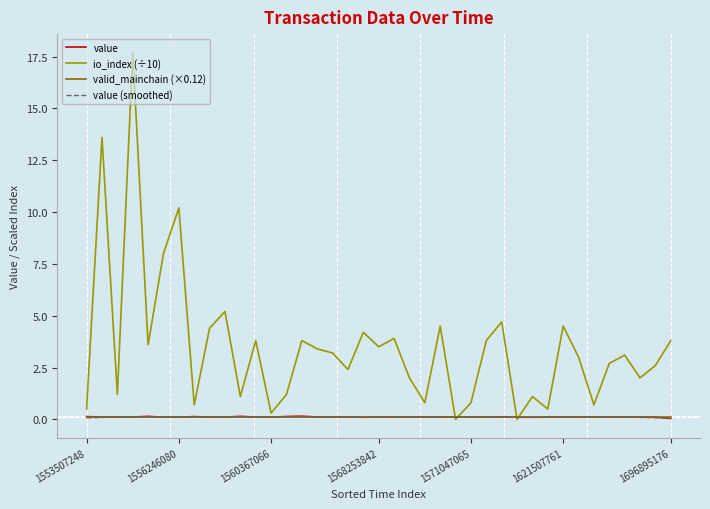

Which series has the widest spread of values?

io_index (÷10)